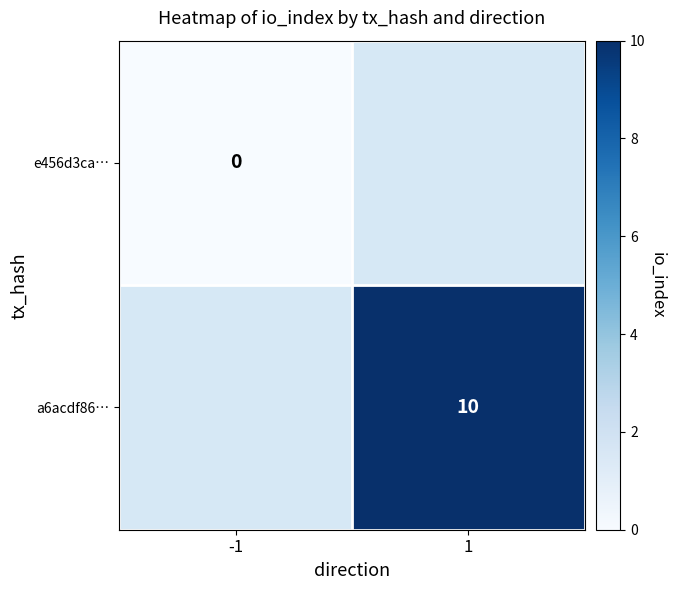

Is it true that a6acdf86… equals 10 at 1?

True